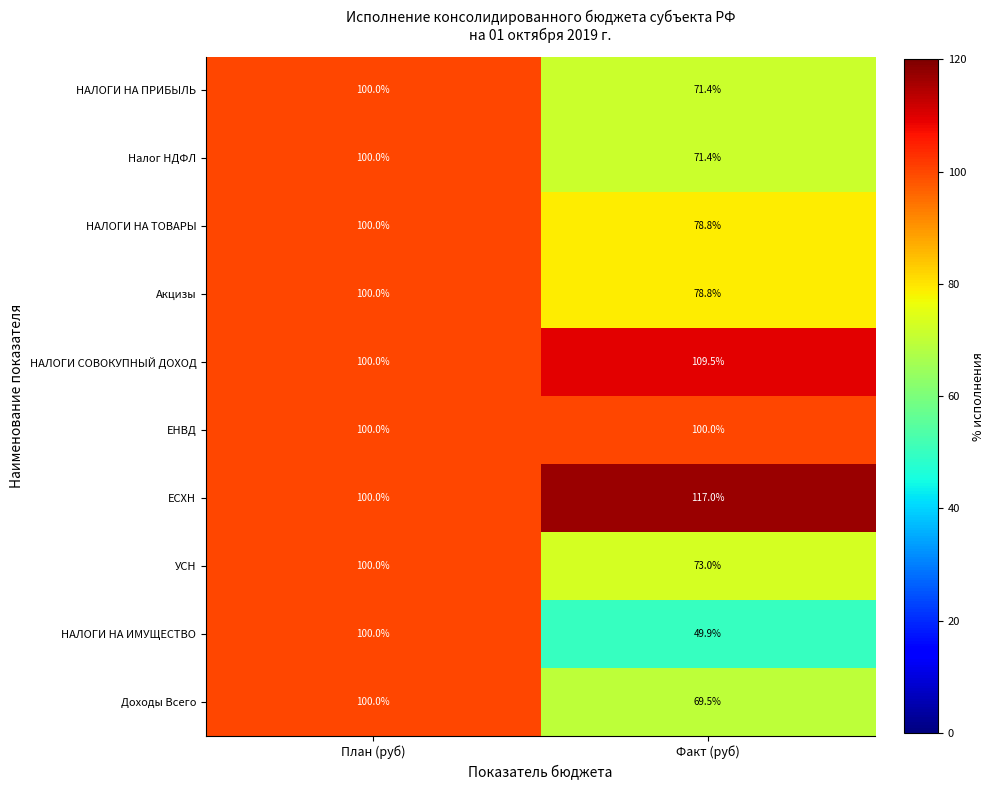

The ЕНВД series shows 100.0 at План (руб). True or false?

True